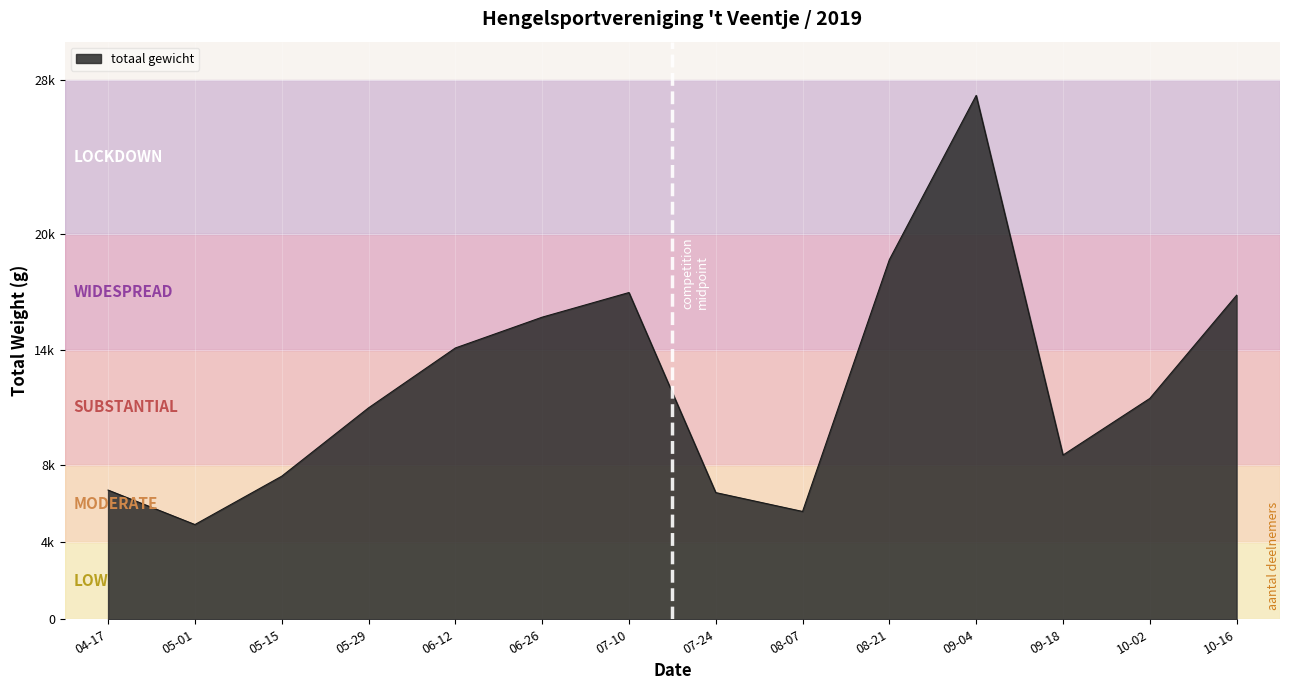

What is the greatest value displayed?

27210